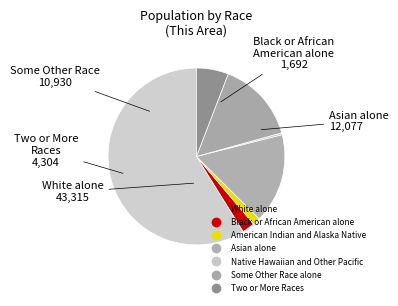

To the nearest percent, what is the difference between the largest and smallest slice percentages?

59%